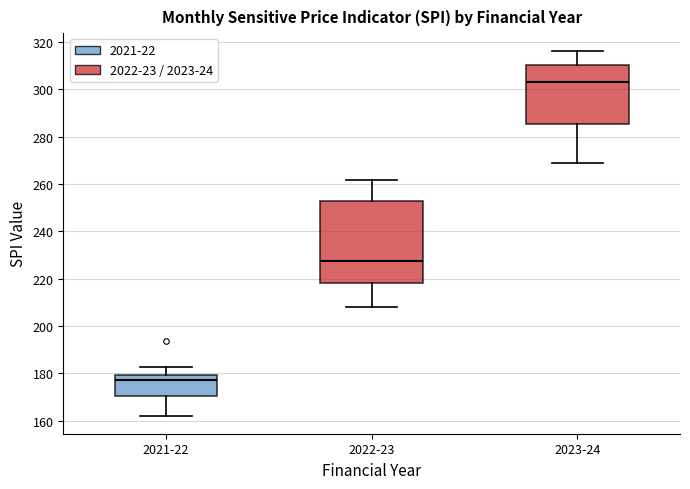

Reading left to right, transcribe this box plot: for each box, give where its median line is, the range the box spans, and where its two whiskers end, as read against the y-axis. The values are not printed on the chart, so give them approximately, as read against the axis.

2021-22: median 178, box 170 to 180, whiskers 162 to 182
2022-23: median 228, box 218 to 252, whiskers 208 to 262
2023-24: median 304, box 286 to 310, whiskers 268 to 316